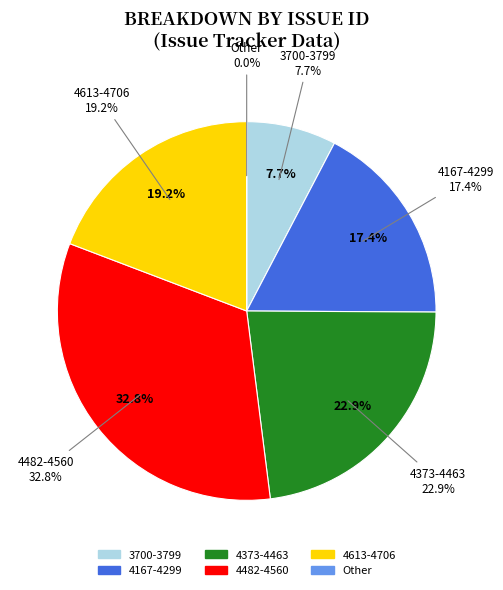

Do 4526 and 4520 together represent more than half of the pie?

No